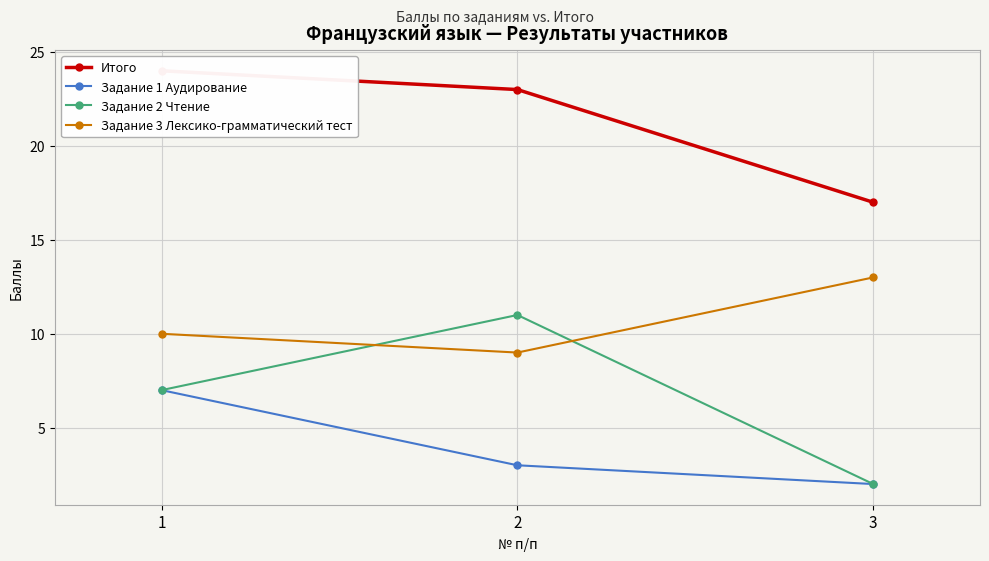

Is it true that Задание 1 Аудирование equals 3 at 2?

True